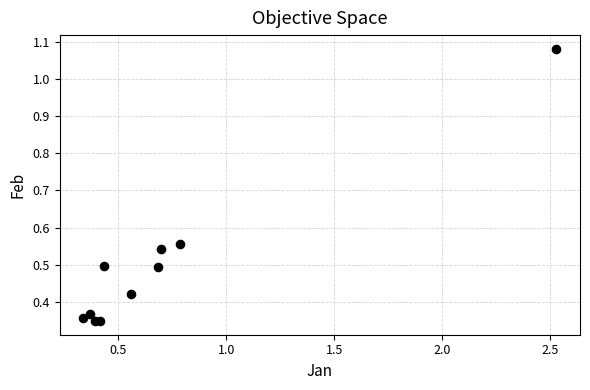

What is the average X value?

0.7